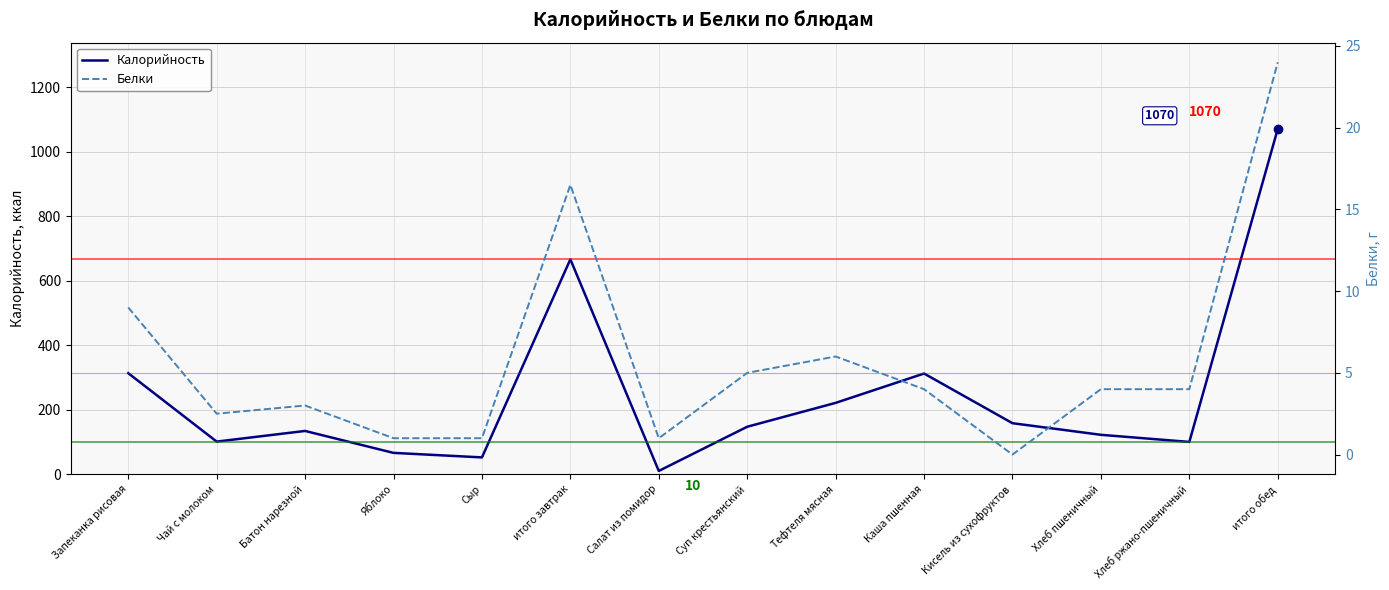

Between Батон нарезной and Салат из помидор, which is larger?

Батон нарезной